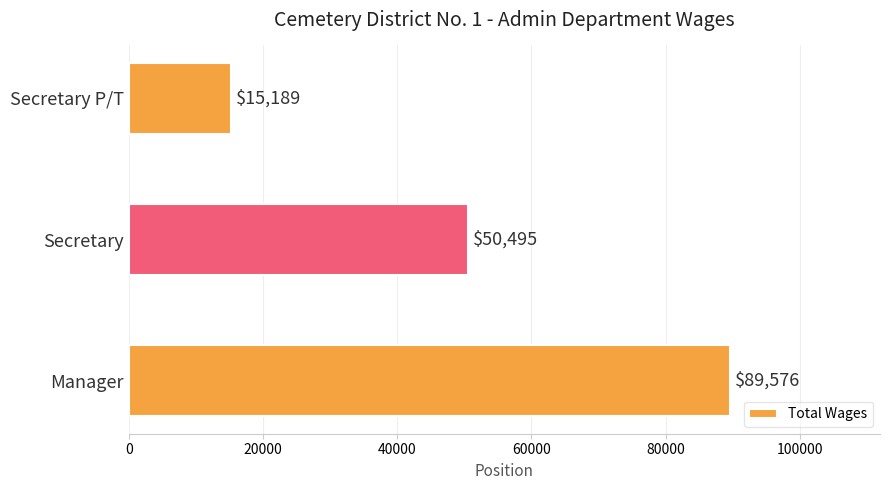

What is the difference between the maximum and minimum values?

74387